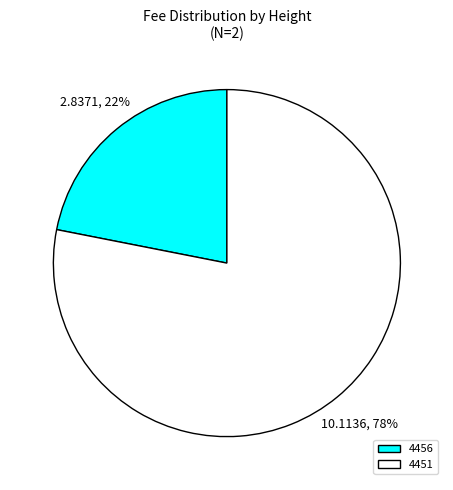

Does 4451 account for over 50% of the chart?

Yes